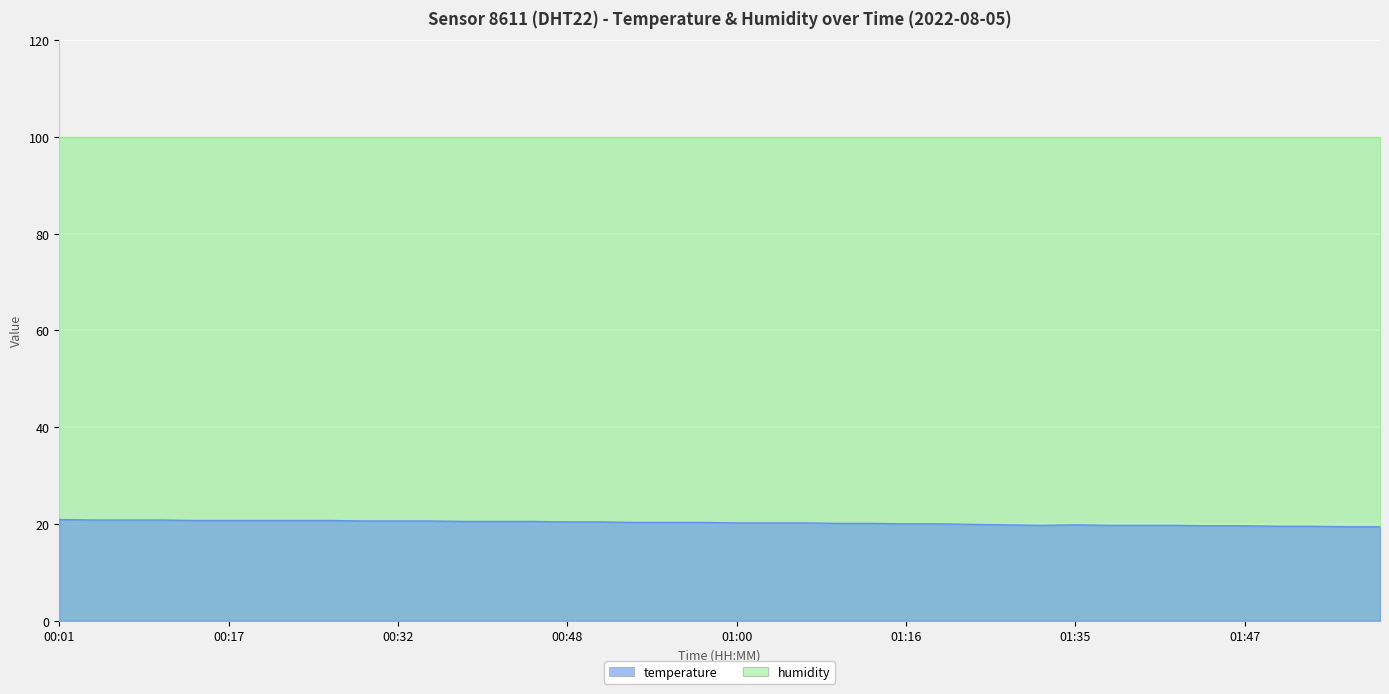

List the labels in order of value, largest first.

00:01, 00:05, 00:07, 00:11, 00:13, 00:17, 00:20, 00:23, 00:26, 00:29, 00:32, 00:36, 00:39, 00:42, 00:45, 00:48, 00:50, 00:53, 00:55, 00:58, 01:00, 01:03, 01:05, 01:08, 01:13, 01:16, 01:18, 01:24, 01:29, 01:35, 01:32, 01:37, 01:40, 01:42, 01:45, 01:47, 01:49, 01:52, 01:54, 01:57